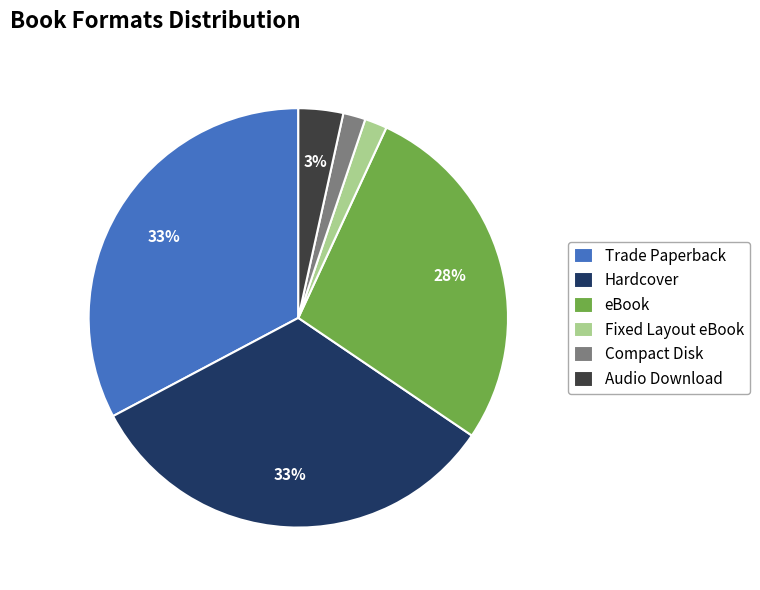

Is the sum of Trade Paperback and Audio Download greater than half?

No